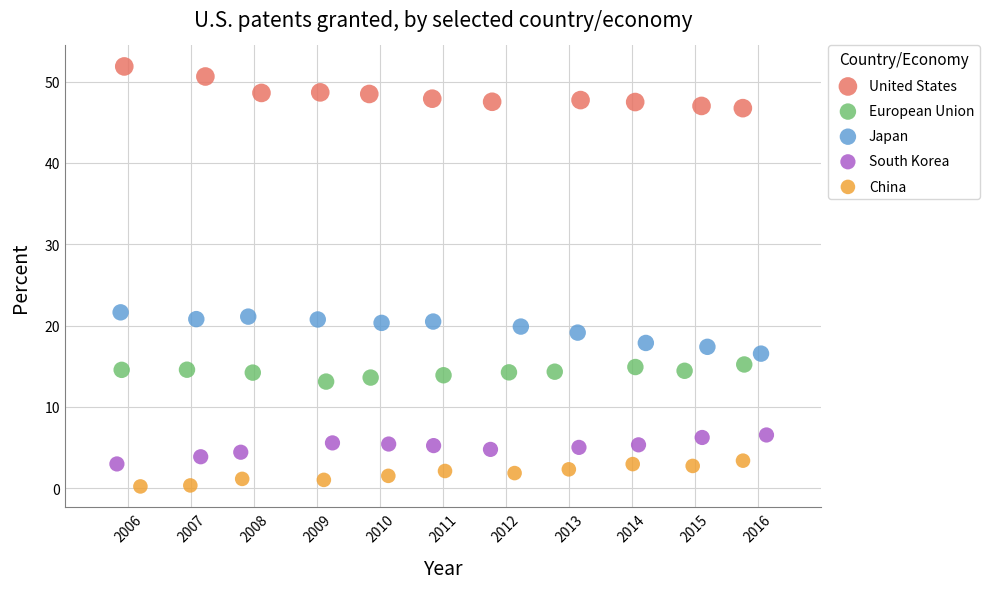

Which series has the largest Y range (max minus min)?

United States